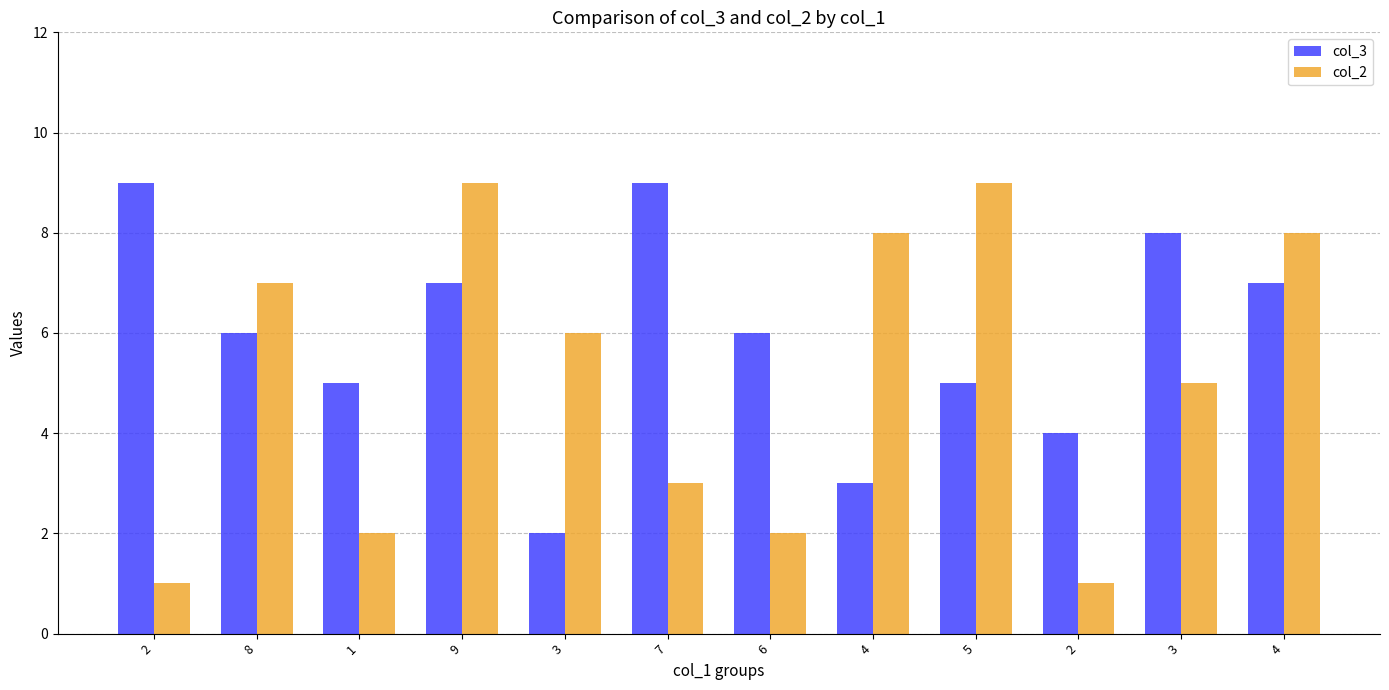

What are all the series names shown in the legend?

col_3, col_2